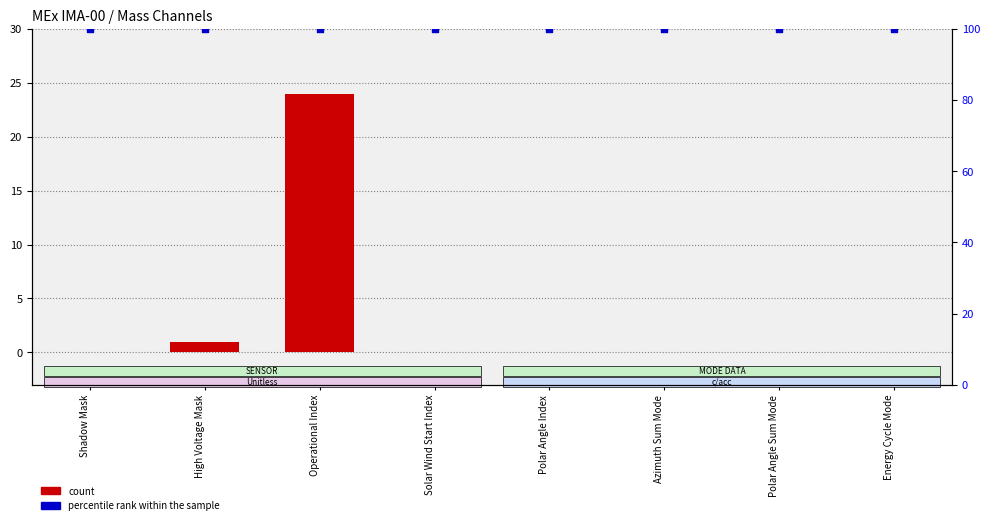

Which series has the largest total across all categories?

percentile rank within the sample